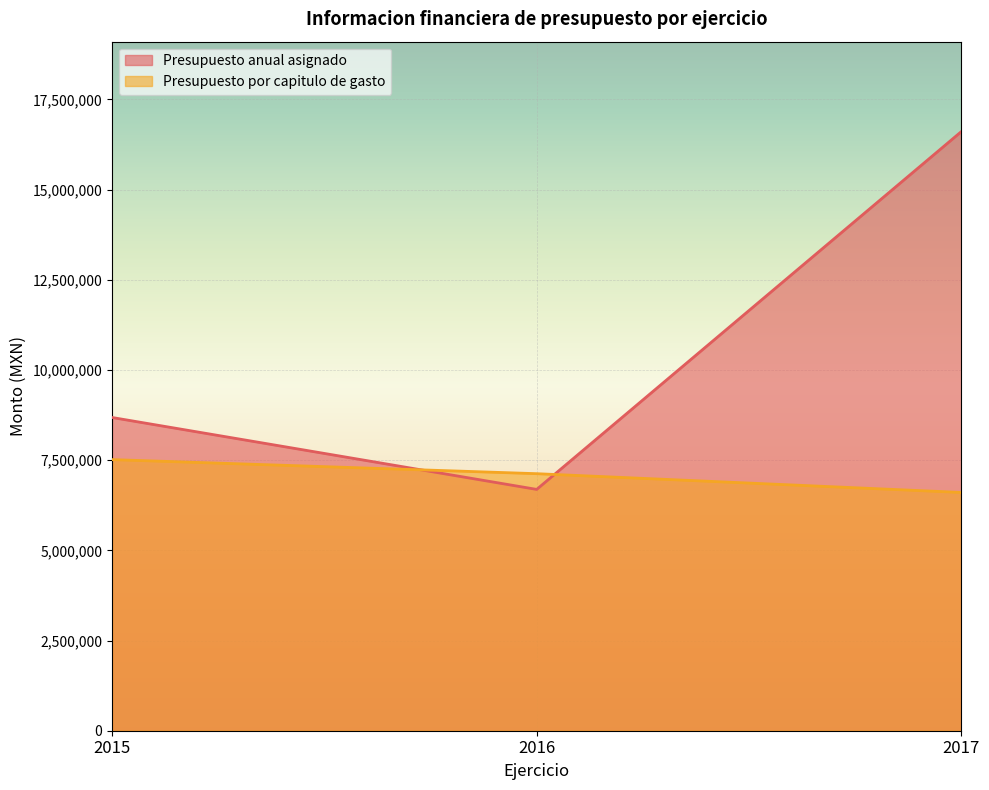

Which series changed the most between 2015 and 2017?

Presupuesto anual asignado